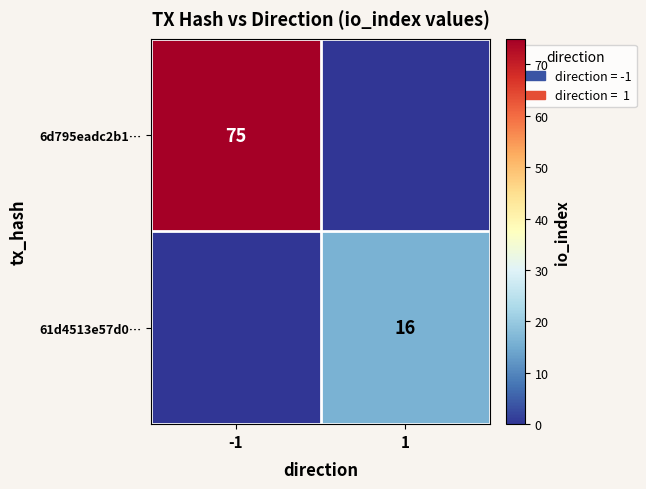

True or false: 6d795eadc2b1… has a value of 34 at -1.

False